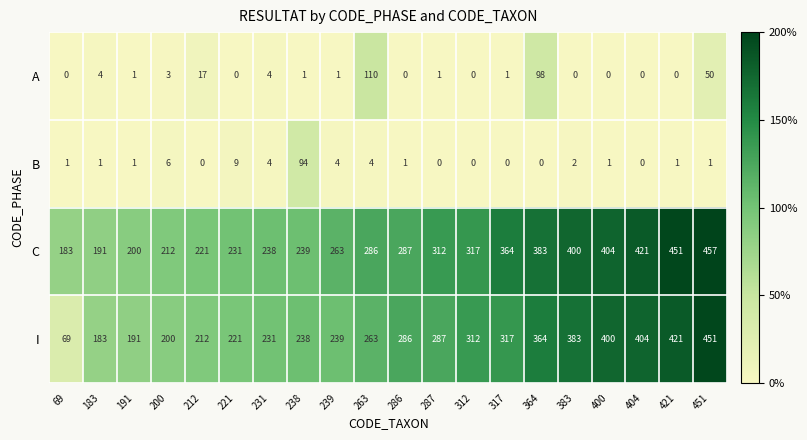

Which series has the largest range (max minus min)?

I